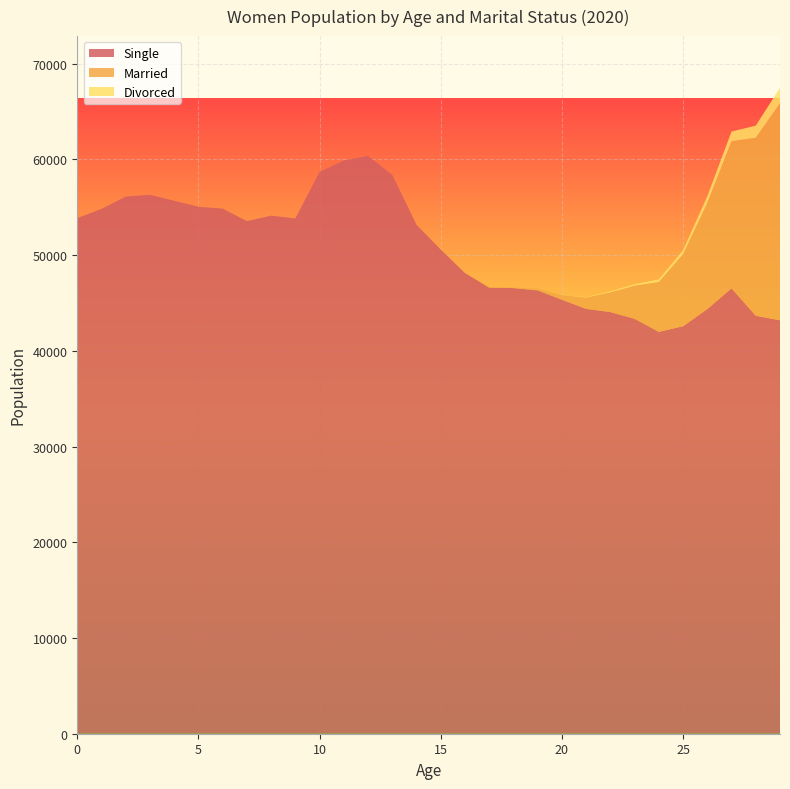

Reading left to right, extract all data points from this chart.

Single: 0=53869	1=54834	2=56119	3=56310	4=55686	5=55057	6=54864	7=53561	8=54130	9=53847	10=58699	11=59894	12=60370	13=58389	14=53175	15=50588	16=48130	17=46598	18=46561	19=46317	20=45345	21=44387	22=44058	23=43351	24=41990	25=42575	26=44361	27=46535	28=43668	29=43195
Married: 0=0	1=0	2=0	3=0	4=0	5=0	6=0	7=0	8=0	9=0	10=0	11=0	12=0	13=0	14=0	15=0	16=0	17=7	18=57	19=183	20=491	21=1182	22=2064	23=3466	24=5212	25=7536	26=11096	27=15370	28=18595	29=22654
Divorced: 0=0	1=0	2=0	3=0	4=0	5=0	6=0	7=0	8=0	9=0	10=0	11=0	12=0	13=0	14=0	15=0	16=0	17=0	18=0	19=2	20=18	21=37	22=97	23=145	24=269	25=408	26=695	27=1007	28=1266	29=1639